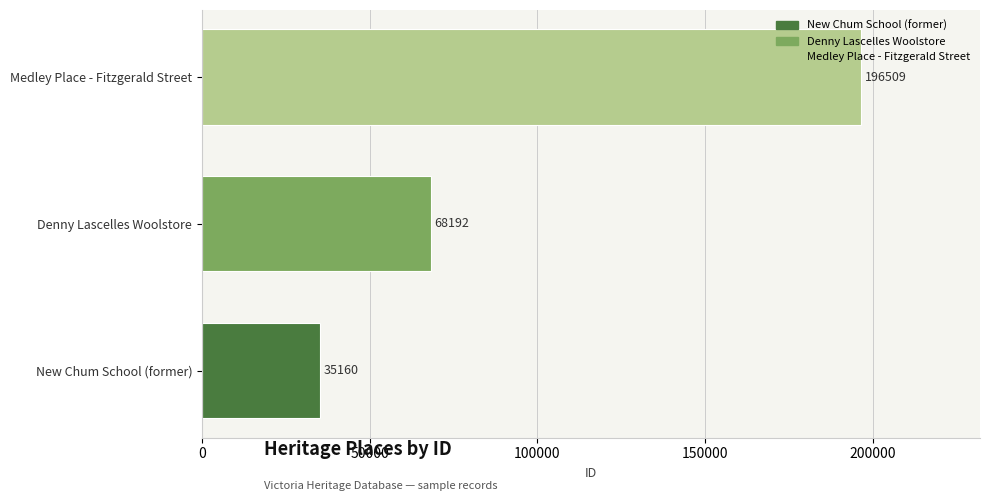

List the labels in order of value, smallest first.

New Chum School (former), Denny Lascelles Woolstore, Medley Place - Fitzgerald Street